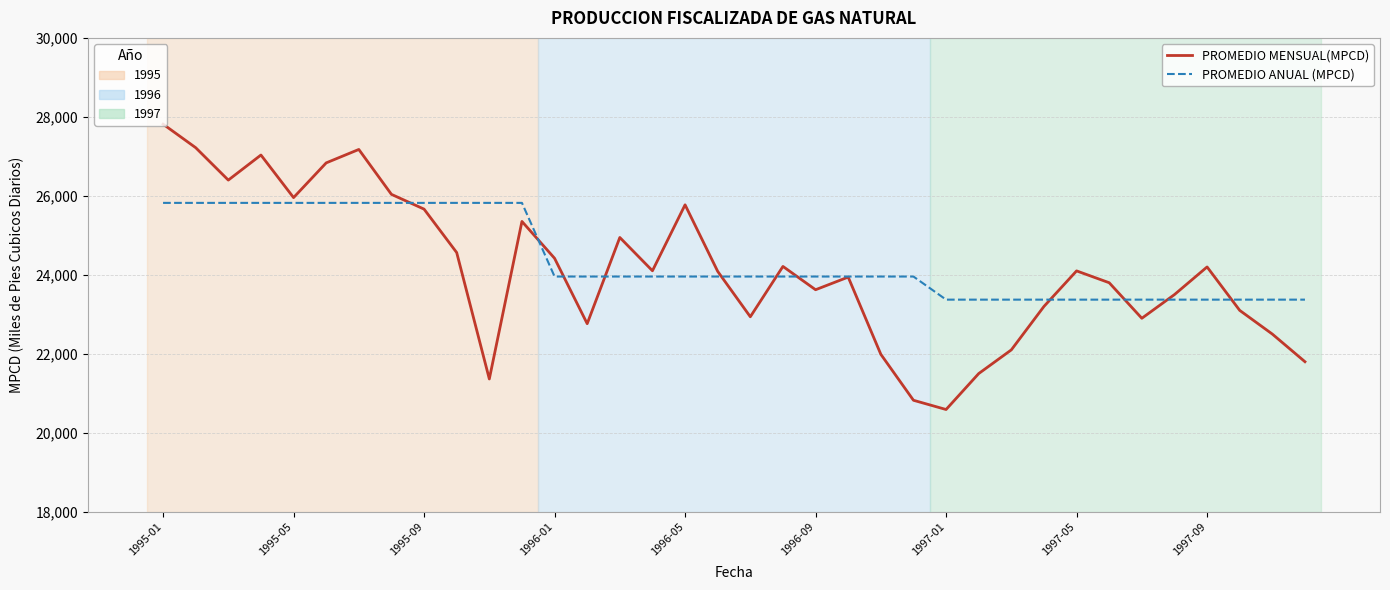

What is the minimum value shown in the chart?

20590